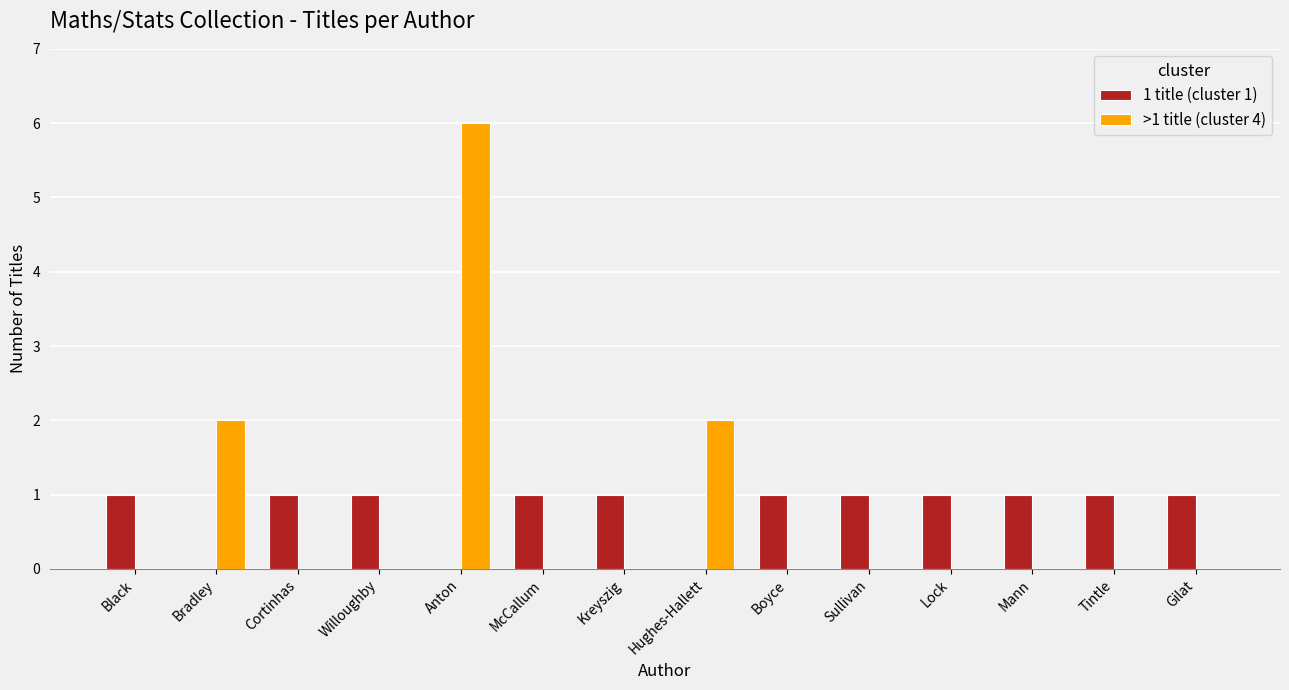

What is the spread (max minus min) of values at Willoughby?

1